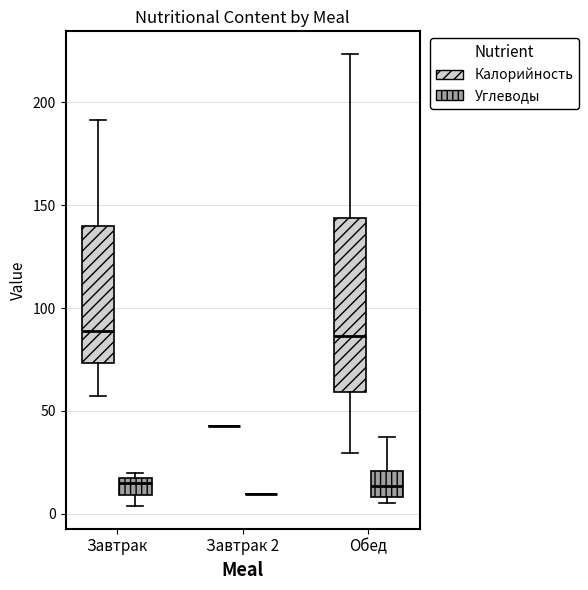

Which box is the tallest, from its lower edge to its upper edge?

Обед (Калорийность)